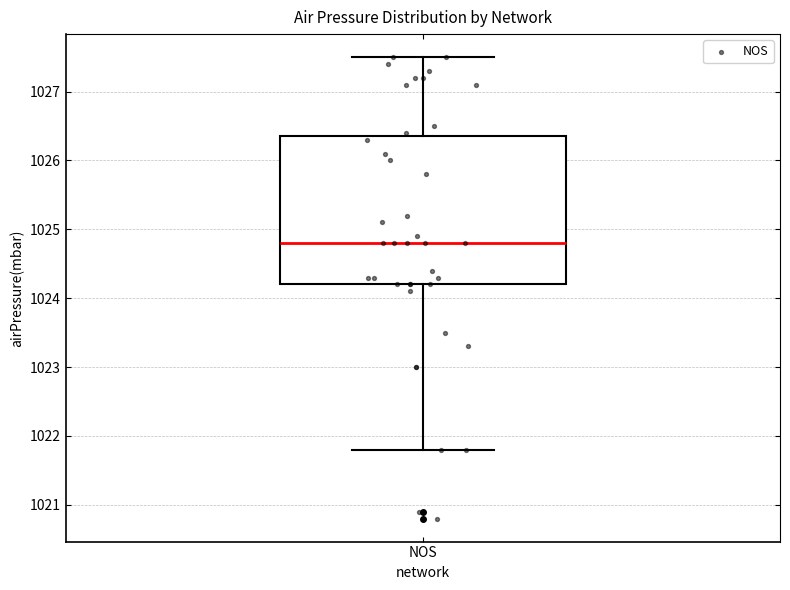

Read this box plot against the y-axis: the position of the median line, the range covered by the box, and the ends of both whiskers. The values are not printed on the chart, so give them approximately, as read against the axis.

median 1024.8, box 1024.2 to 1026.4, whiskers 1021.8 to 1027.5